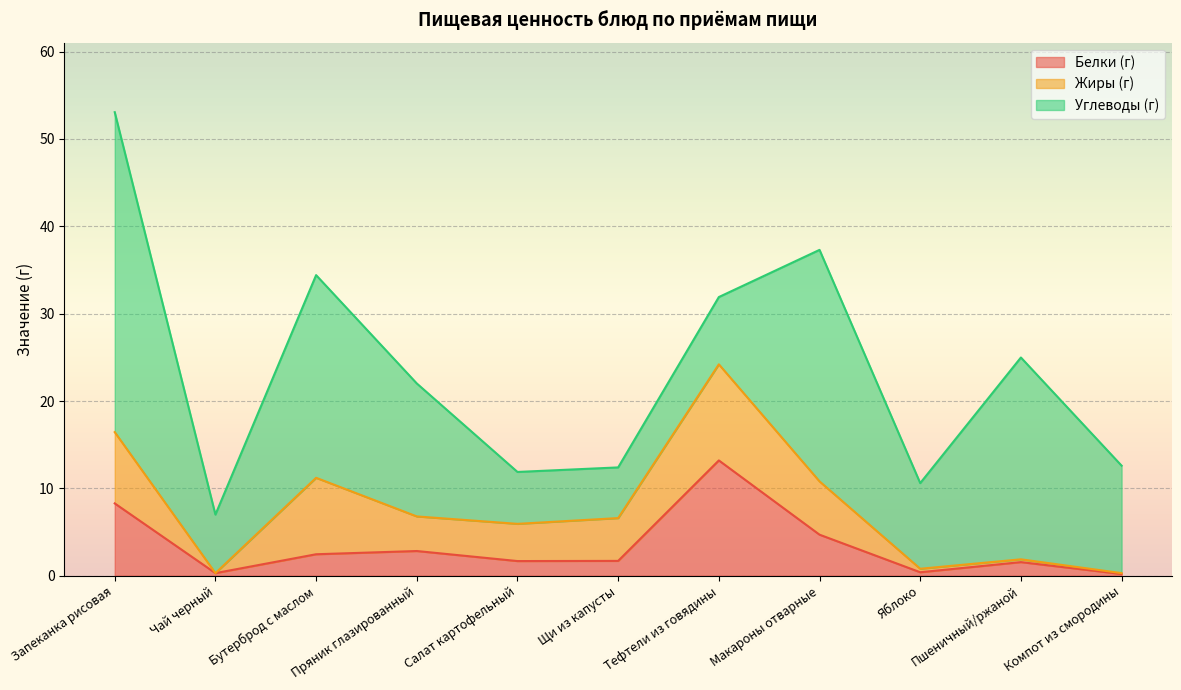

True or false: Жиры (г) has more than 1 points higher than both neighbors.

True